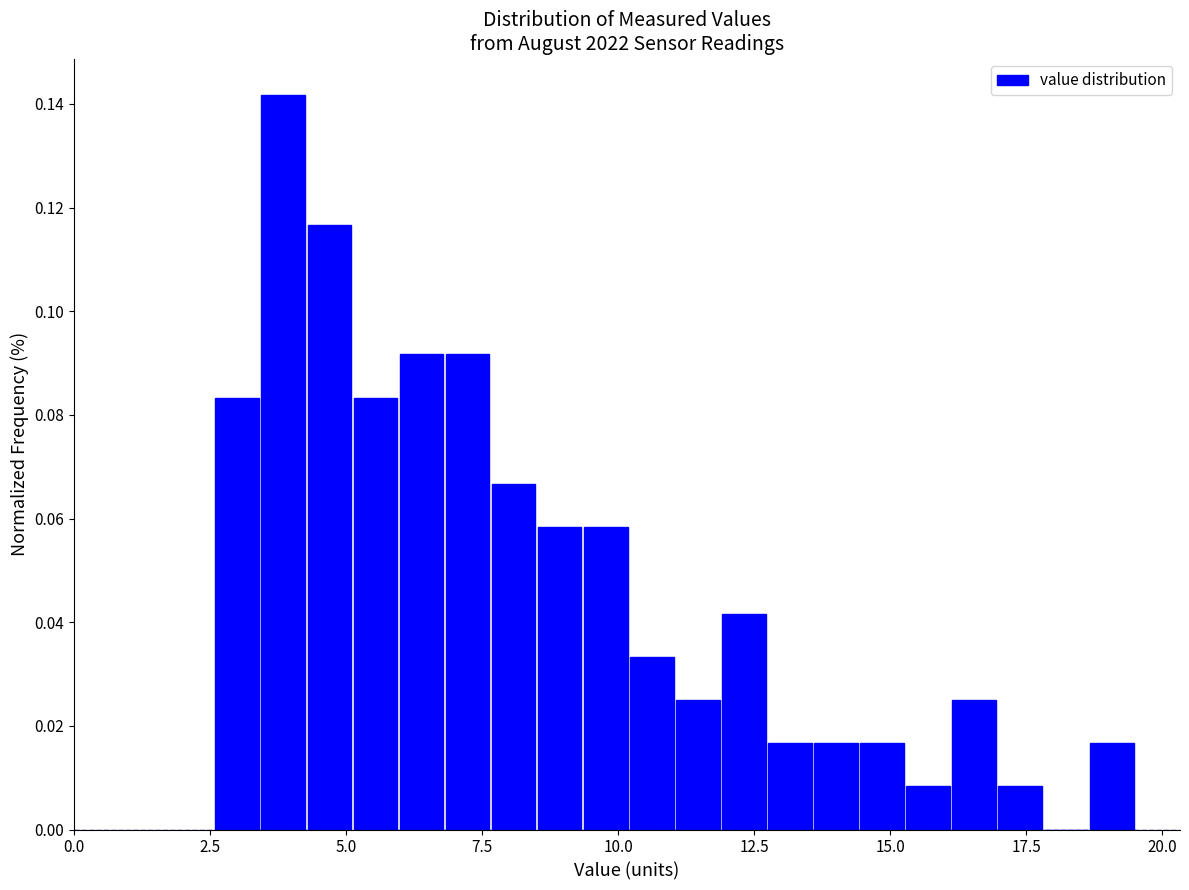

Around what value on the x-axis is the tallest bar? Give the approximate position of its centre, as read against the axis.

4.0